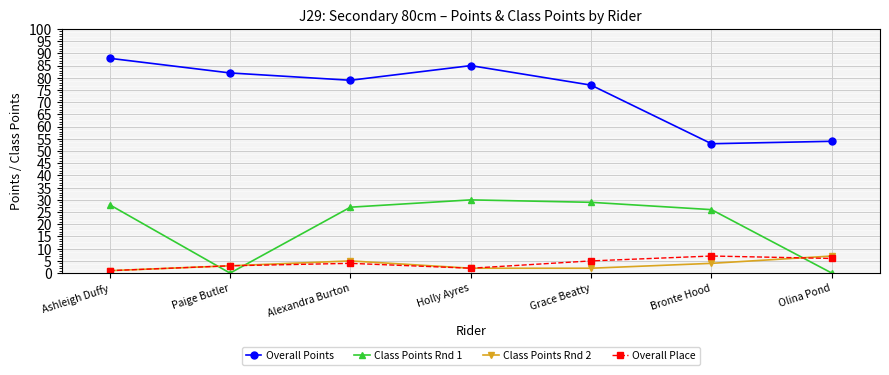

What is the difference between the highest and lowest values at Holly Ayres?

83